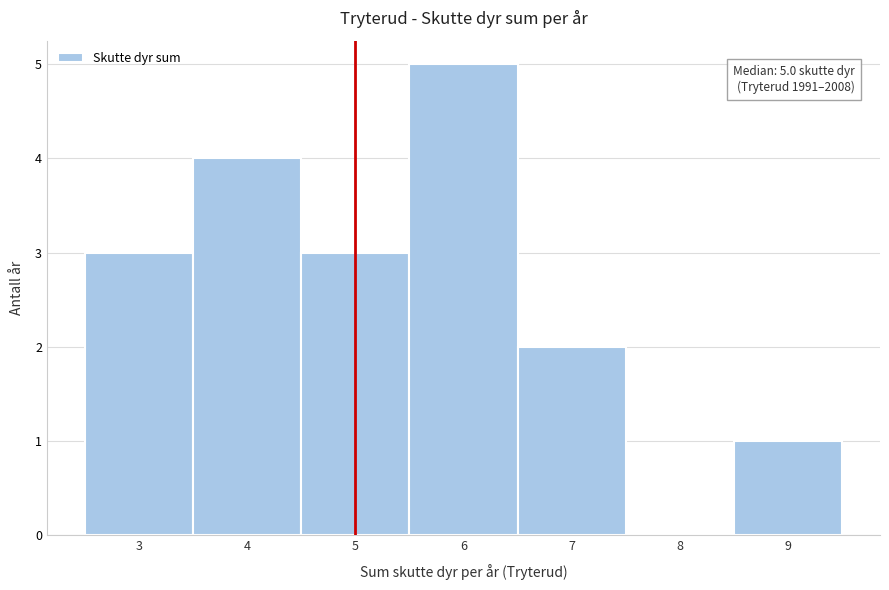

Which range on the x-axis has the tallest bar?

5.5 to 6.5